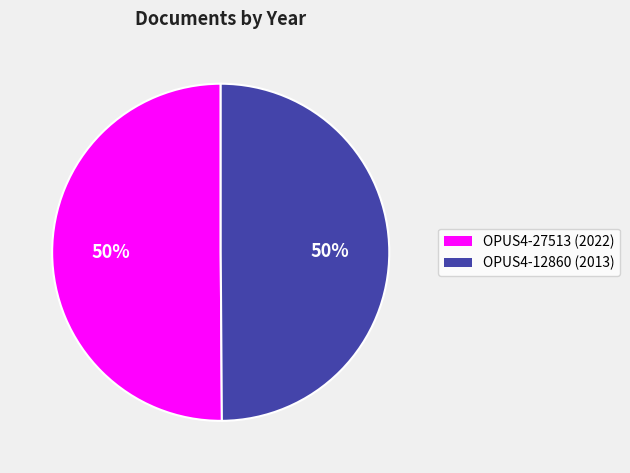

Approximately how many times larger is the value at OPUS4-27513 compared to OPUS4-12860?

1.0